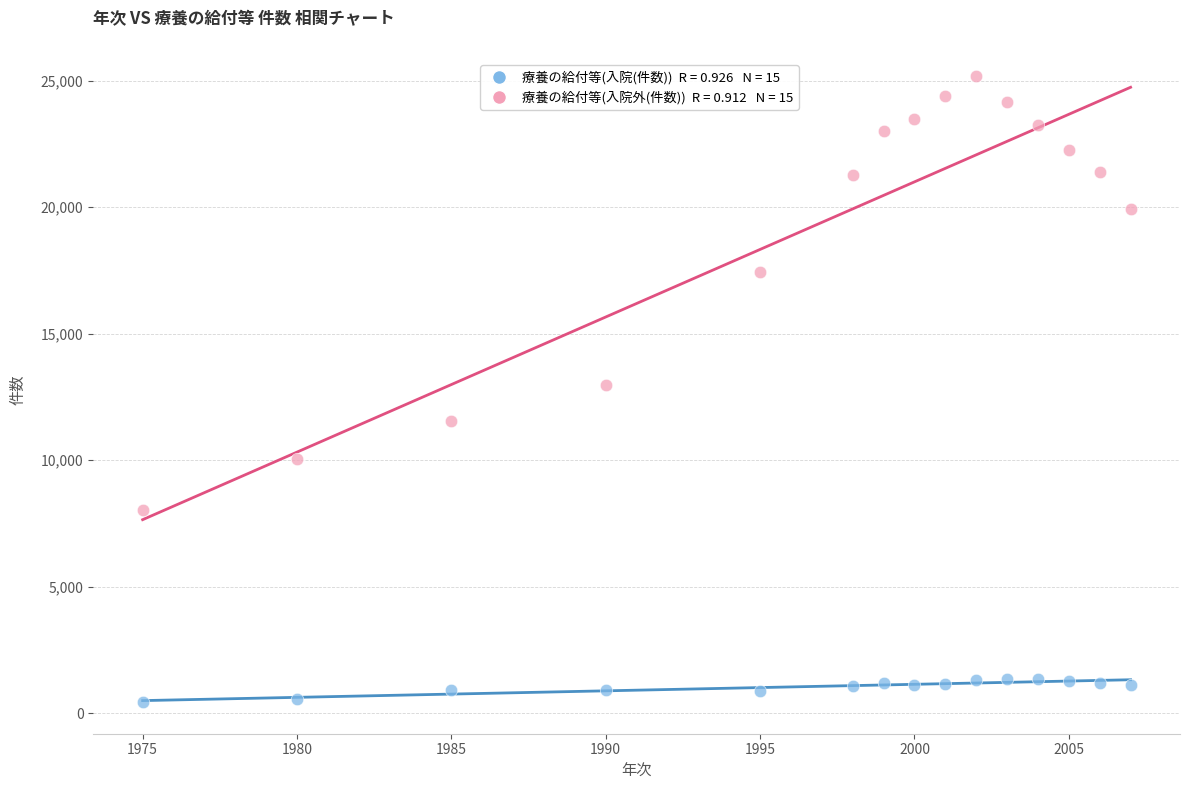

Across all data points, what is the range of Y values (max minus min)?

24749